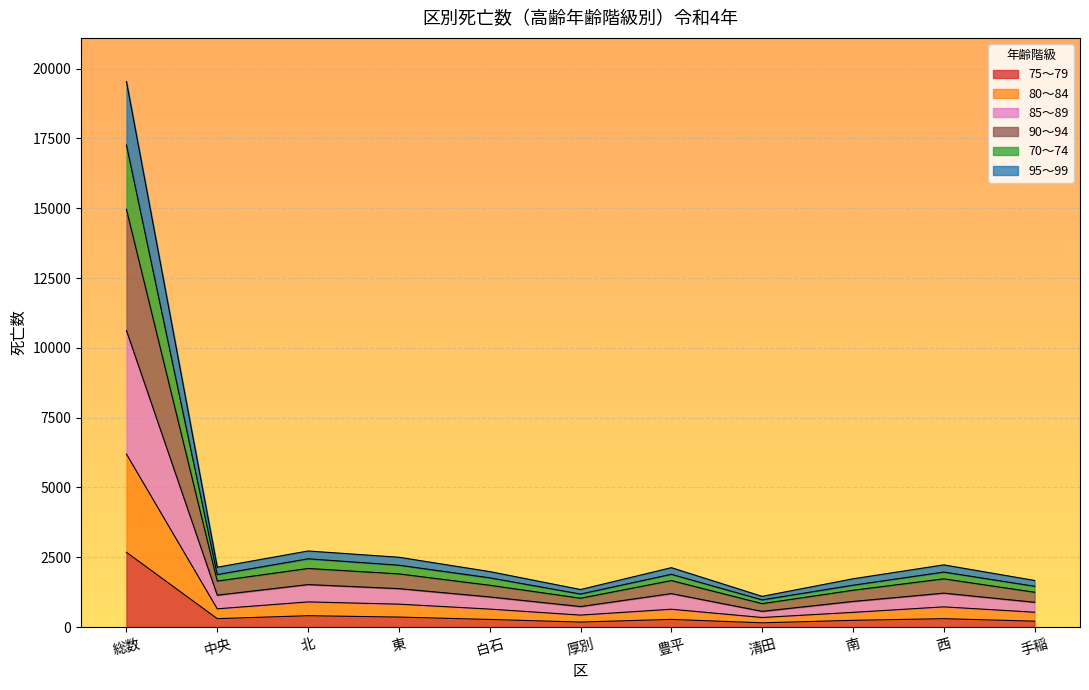

At which category is the sum across all series the highest?

総数